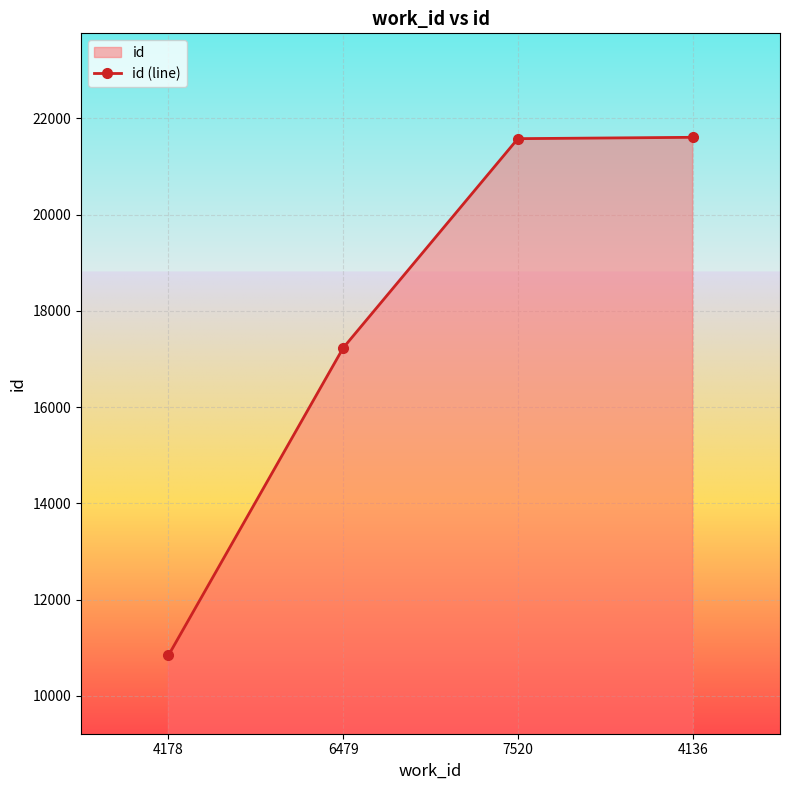

What is the minimum value shown in the chart?

10839